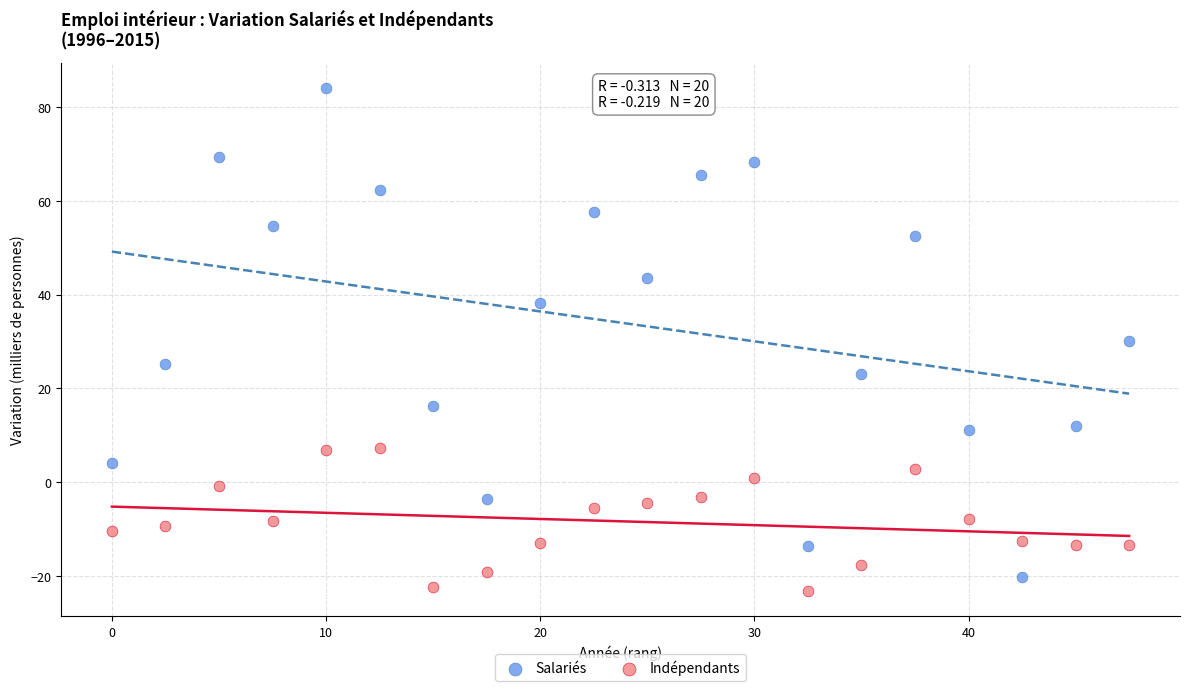

Which series has the widest spread of Y values?

Salariés